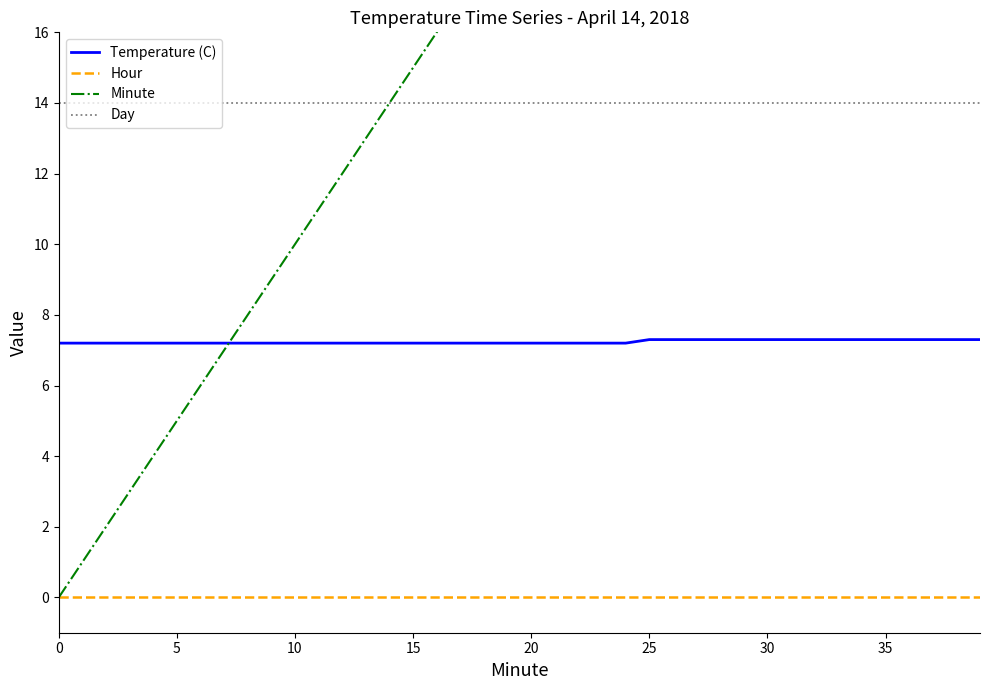

Which has a higher value, 39 or 20?

39